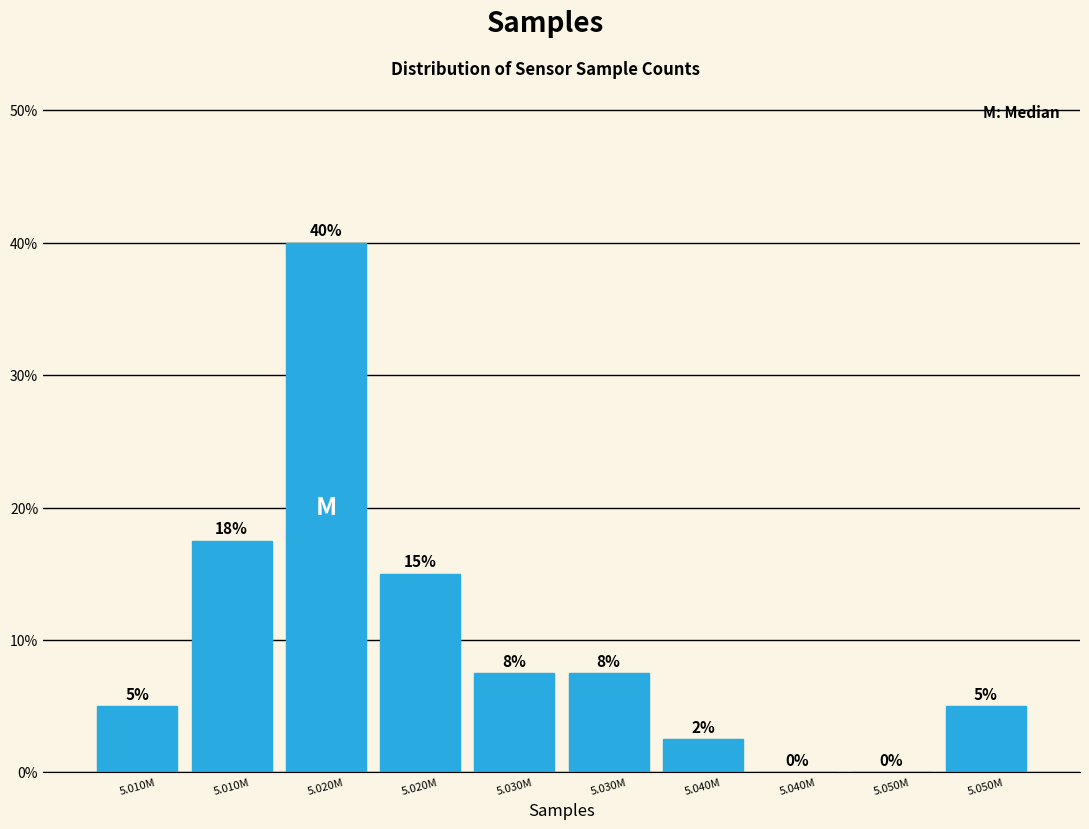

Are the bars horizontal?

No